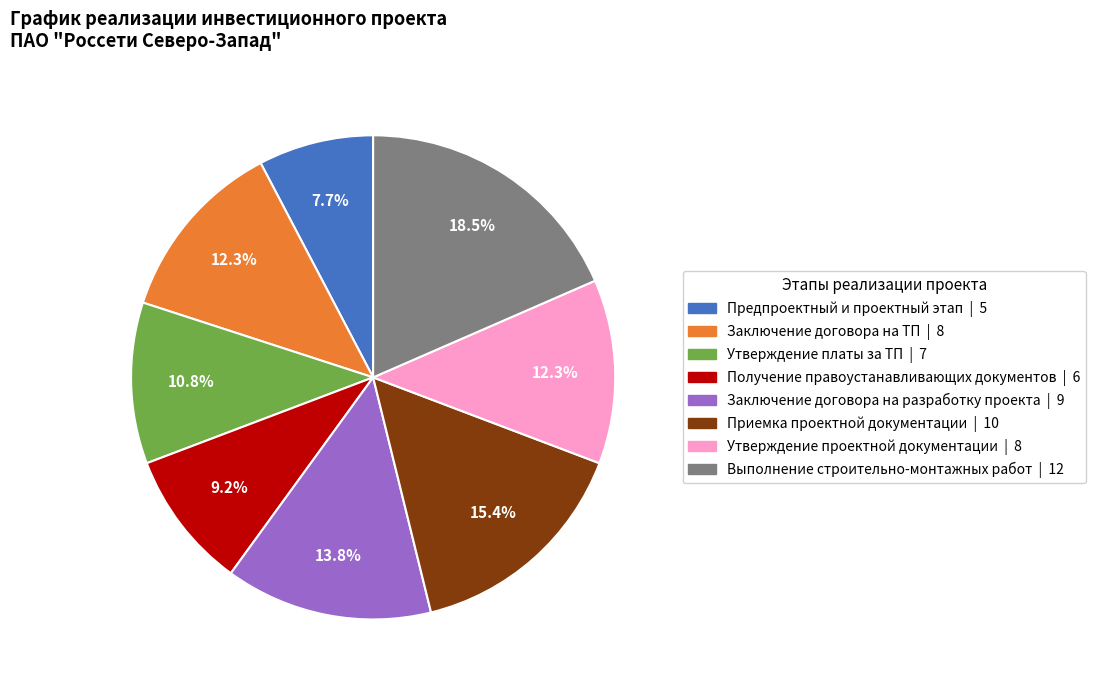

Combined, do Утверждение проектной документации and Выполнение строительно-монтажных работ account for over 50%?

No